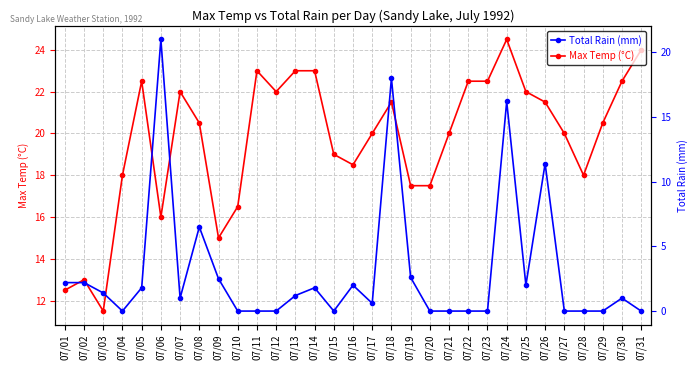

Reading left to right, list all the values displayed in this chart.

Max Temp (°C): 07/01=12.5	07/02=13.0	07/03=11.5	07/04=18.0	07/05=22.5	07/06=16.0	07/07=22.0	07/08=20.5	07/09=15.0	07/10=16.5	07/11=23.0	07/12=22.0	07/13=23.0	07/14=23.0	07/15=19.0	07/16=18.5	07/17=20.0	07/18=21.5	07/19=17.5	07/20=17.5	07/21=20.0	07/22=22.5	07/23=22.5	07/24=24.5	07/25=22.0	07/26=21.5	07/27=20.0	07/28=18.0	07/29=20.5	07/30=22.5	07/31=24.0
Total Rain (mm): 07/01=2.2	07/02=2.2	07/03=1.4	07/04=0.0	07/05=1.8	07/06=21.0	07/07=1.0	07/08=6.5	07/09=2.5	07/10=0.0	07/11=0.0	07/12=0.0	07/13=1.2	07/14=1.8	07/15=0.0	07/16=2.0	07/17=0.6	07/18=18.0	07/19=2.6	07/20=0.0	07/21=0.0	07/22=0.0	07/23=0.0	07/24=16.2	07/25=2.0	07/26=11.4	07/27=0.0	07/28=0.0	07/29=0.0	07/30=1.0	07/31=0.0